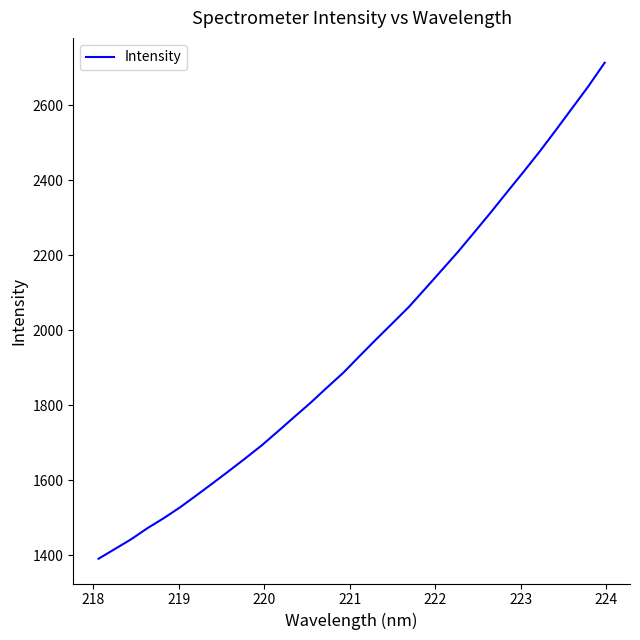

What is the difference between the maximum and minimum values?

1322.8